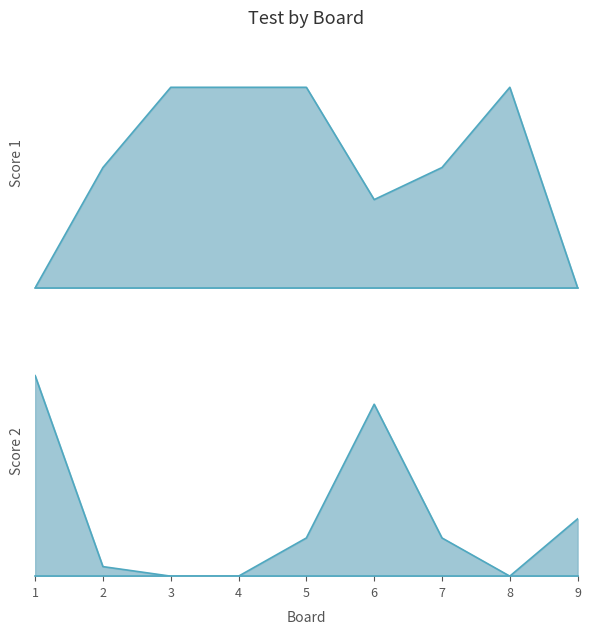

Which series ends up on top after the final intersection of Score 1 and Score 2?

Score 2